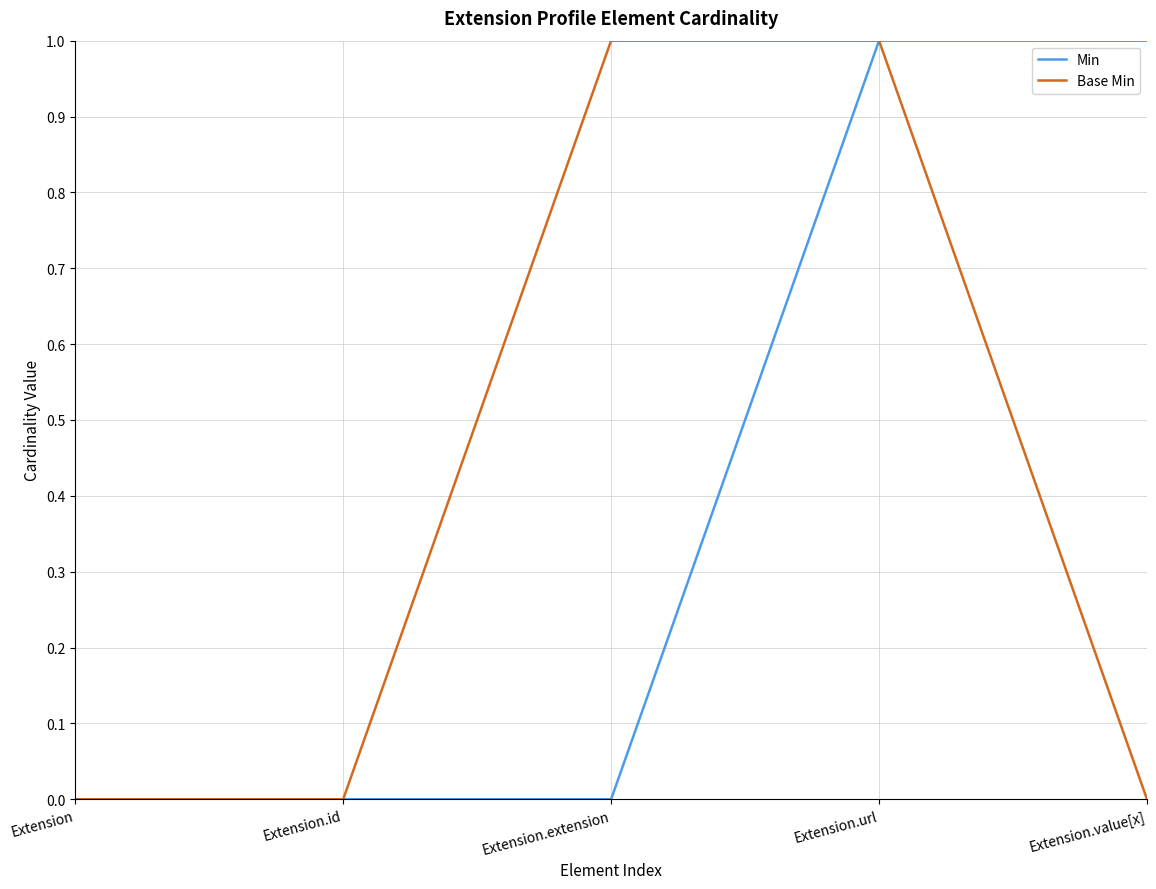

How many series are shown in this chart?

2